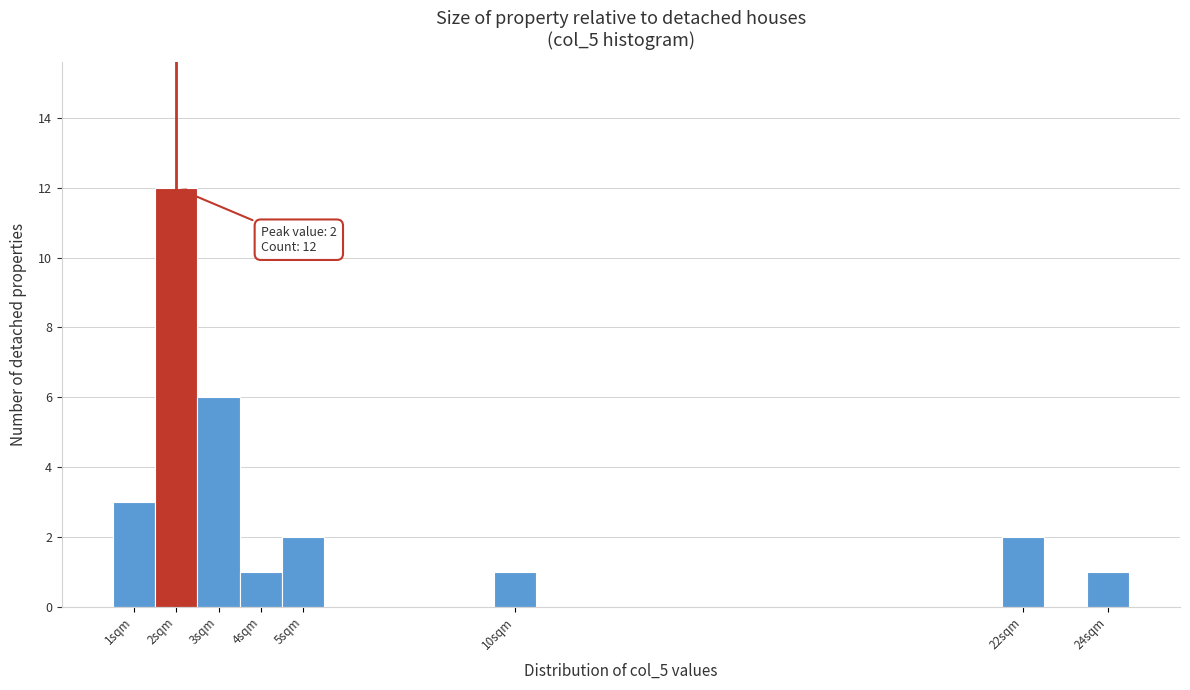

Over which range of the x-axis is the bar tallest?

1.5 to 2.5